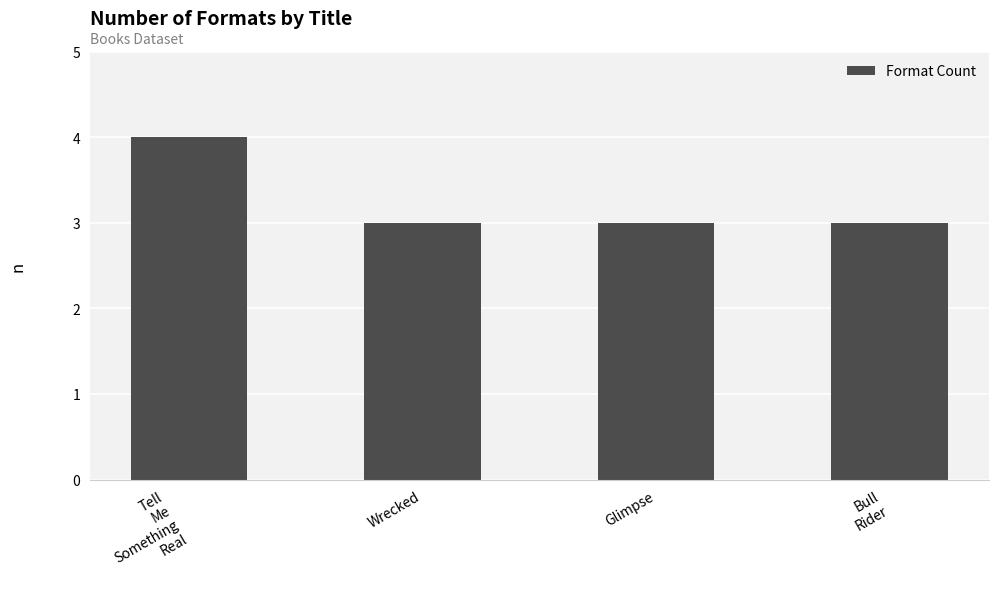

What is the minimum value shown in the chart?

3